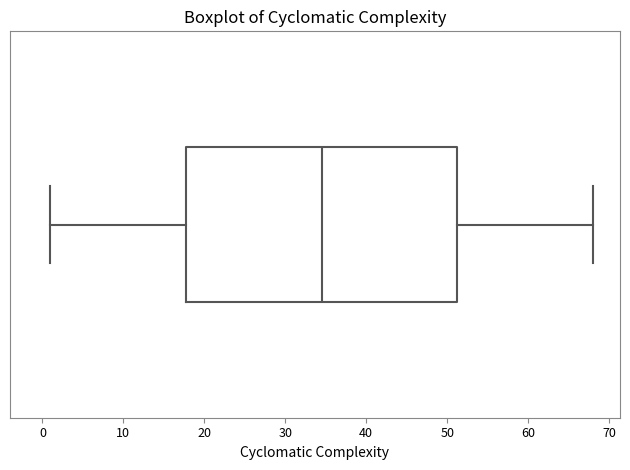

Where is the left edge of the box on the x-axis? The values are not printed on the chart, so give them approximately, as read against the axis.

18